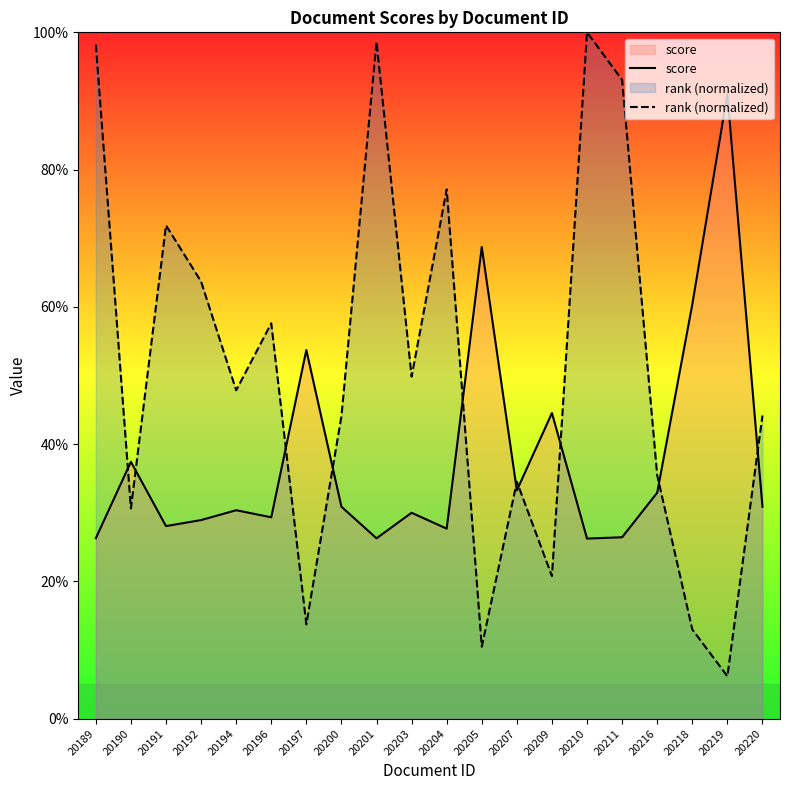

Where is score nearest to the value 0?

20210